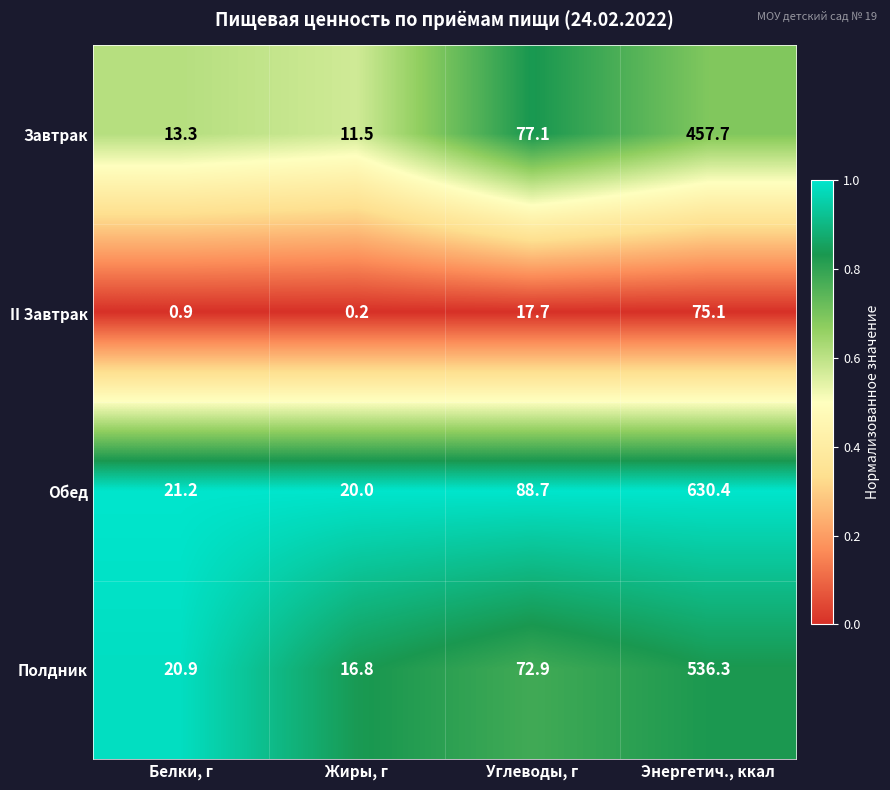

Rank the series by their maximum value, from highest to lowest.

Обед, Полдник, Завтрак, II Завтрак